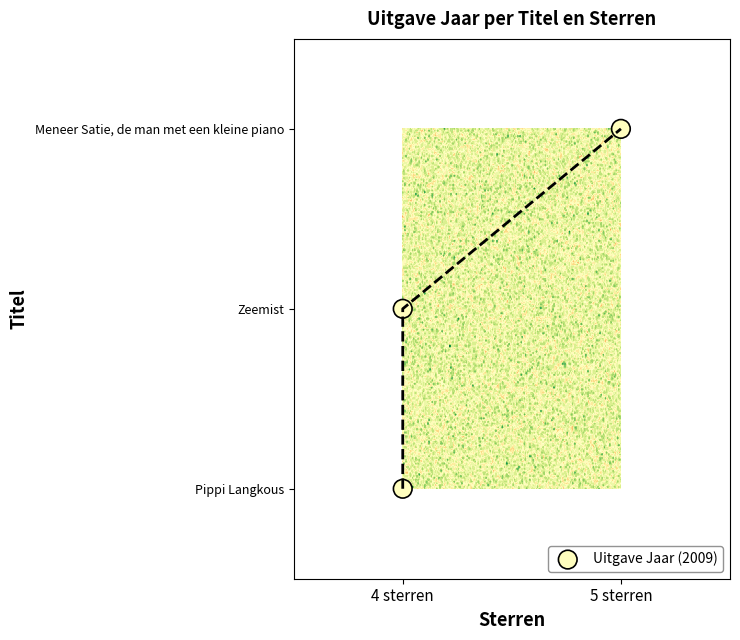

What is the average value?

1